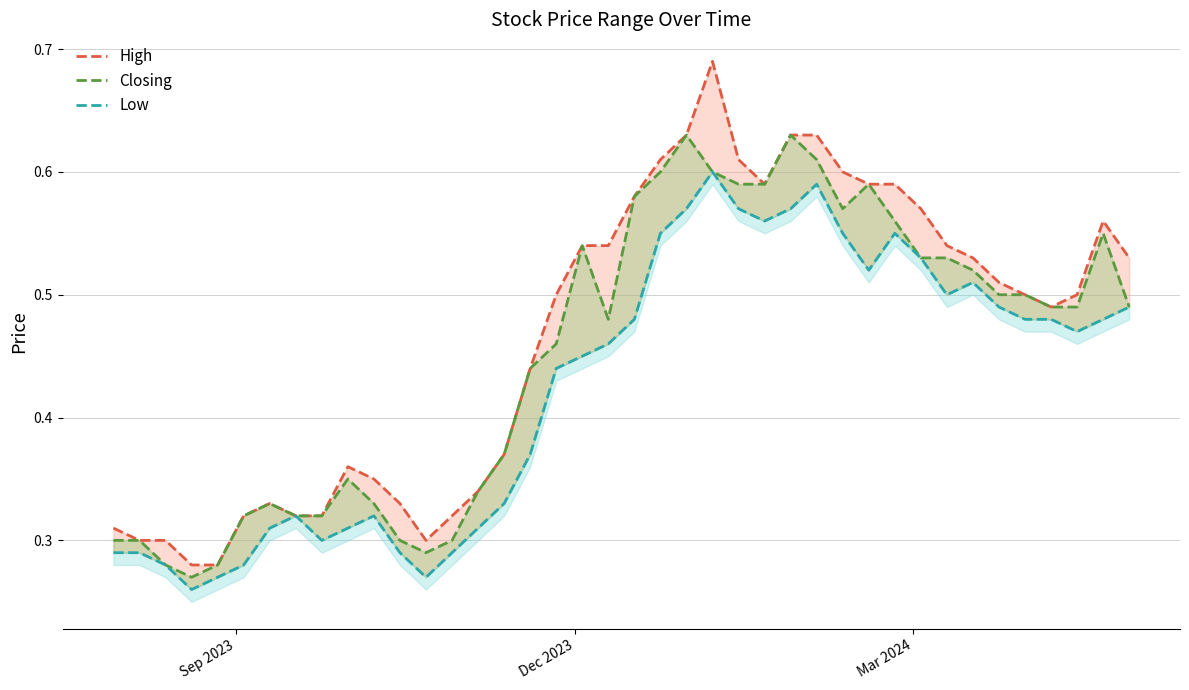

Which series has the largest range (max minus min)?

High